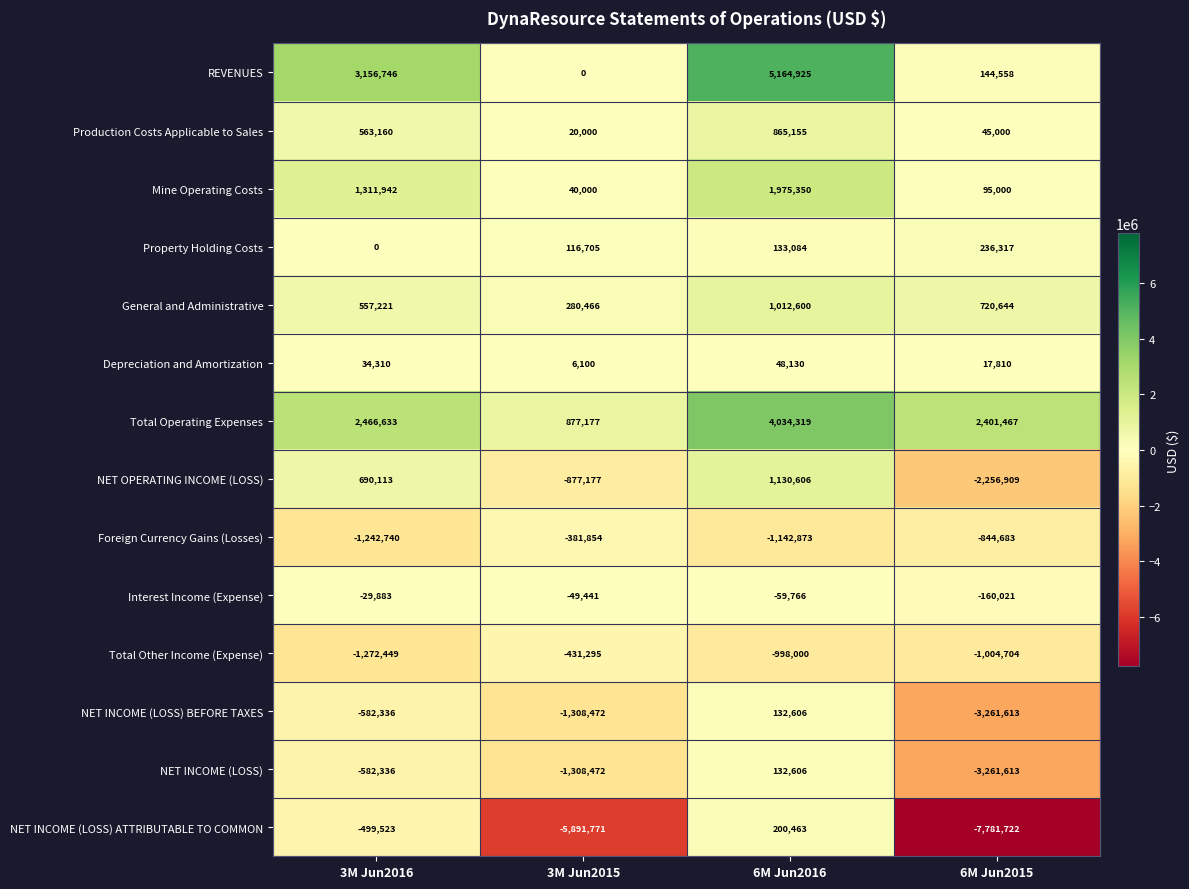

Which category has the highest value across all series?

6M Jun2016